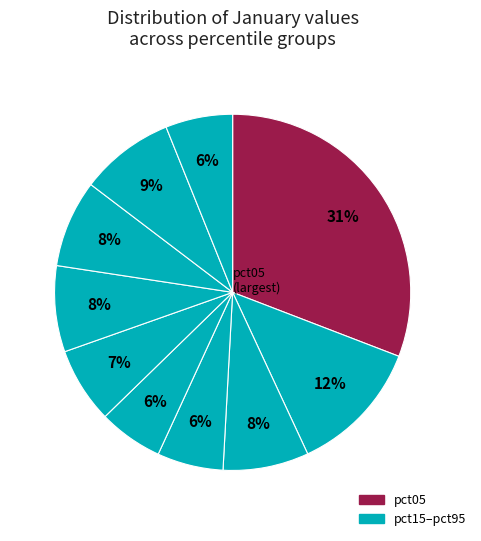

Count the number of slices in the pie.

10